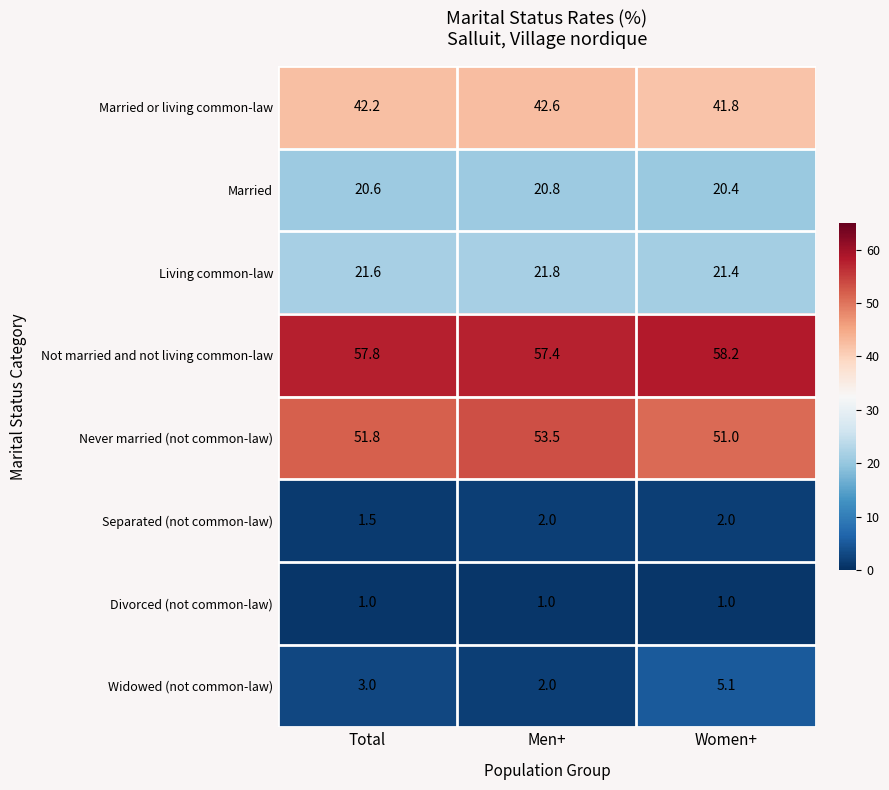

True or false: Widowed (not common-law) has a value of 5.1 at Women+.

True